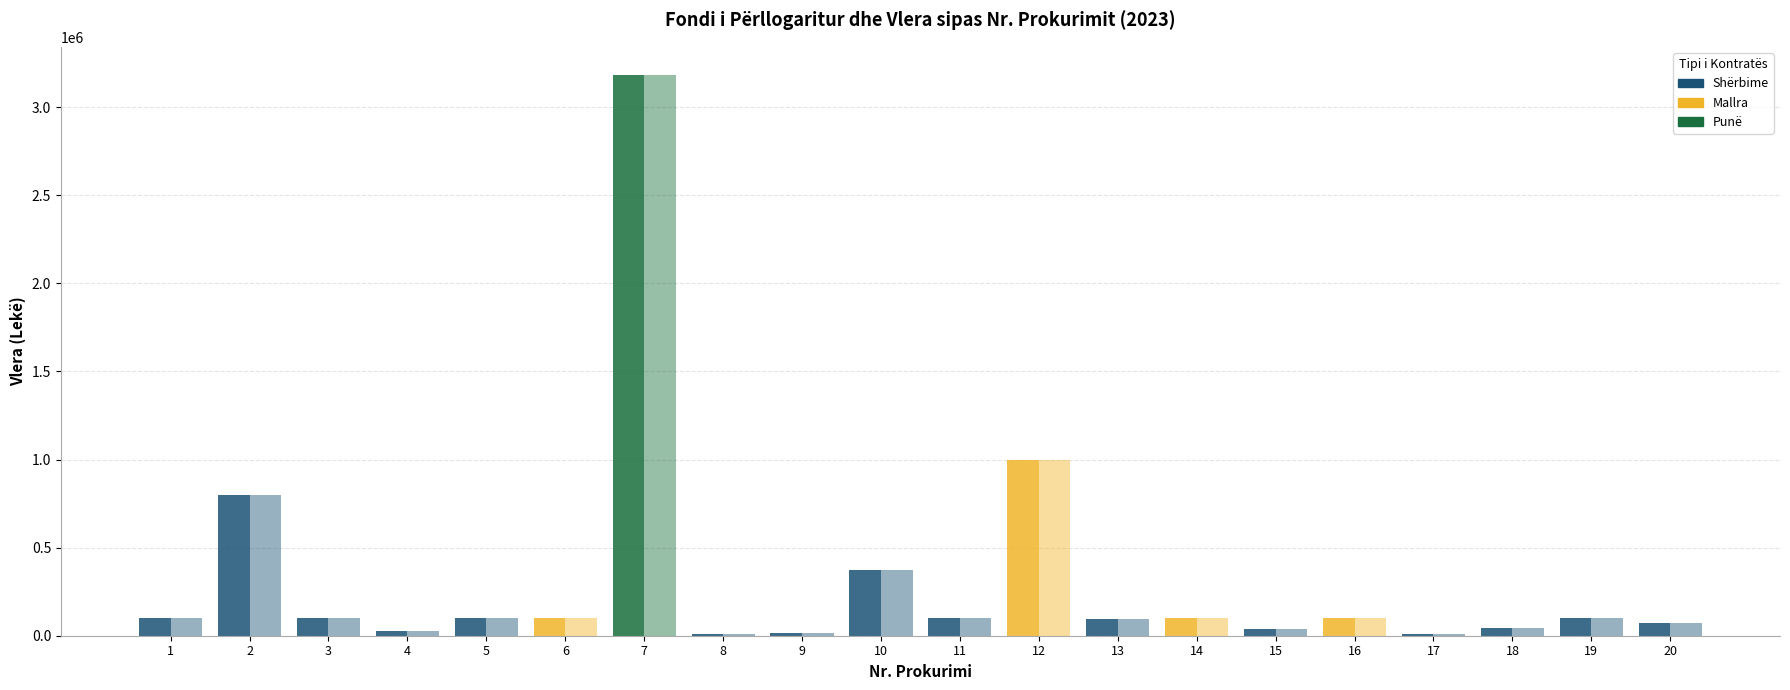

Reading right to left, extract all data points from this chart.

Fondi i përllogaritur: 75000	100000	41666	8000	100000	37500	100000	93333	1000000	100000	375000	13001	8333	3183333	100000	100000	25000	100000	800000	100000
Vlera: 75000	100000	41666	8000	100000	37500	100000	93333	1000000	100000	375000	13001	8333	3183333	100000	100000	25000	100000	800000	100000